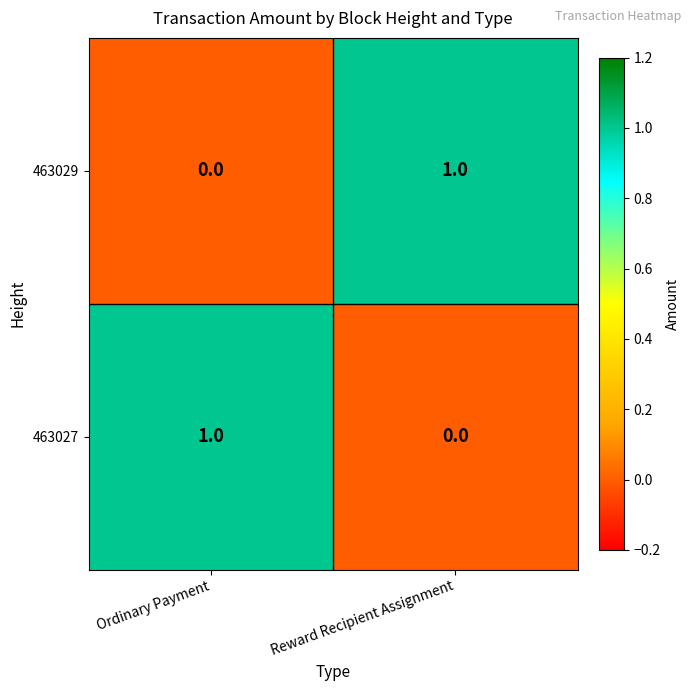

List the labels in order of 463029 value, largest first.

Reward Recipient Assignment, Ordinary Payment